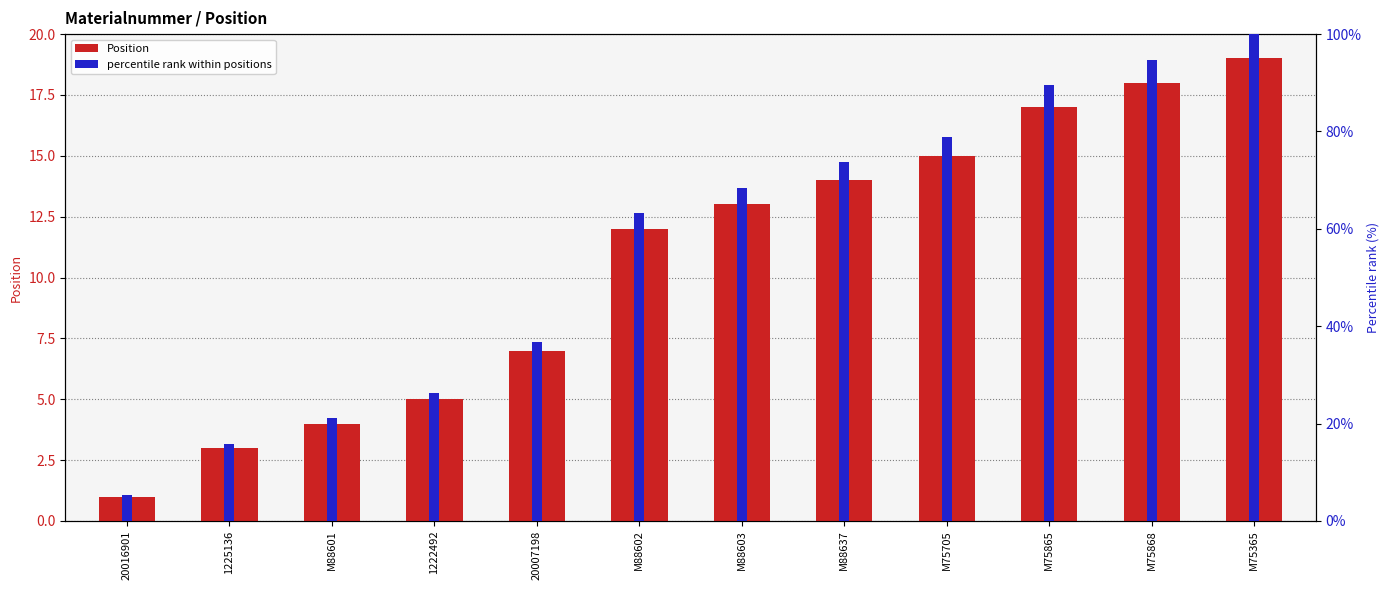

At which label is Position closest to 10?

M88602